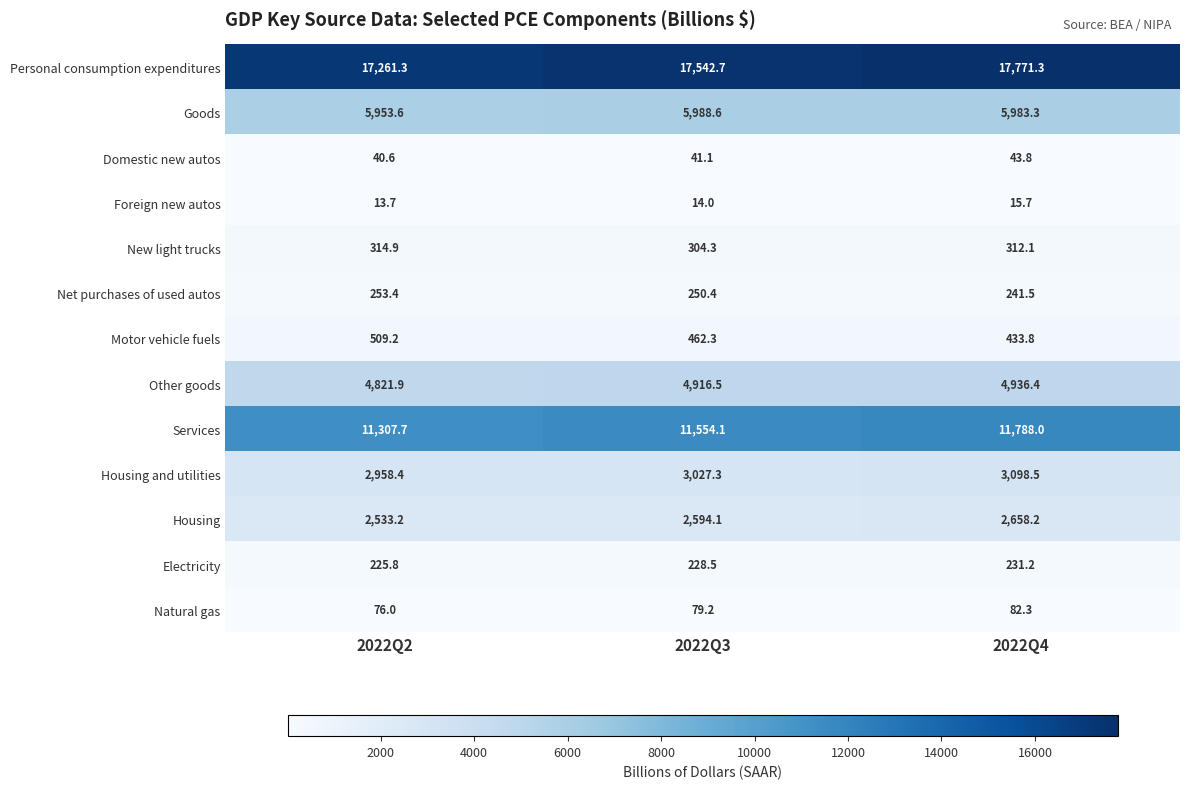

True or false: Foreign new autos has a value of 5.4 at 2022Q3.

False